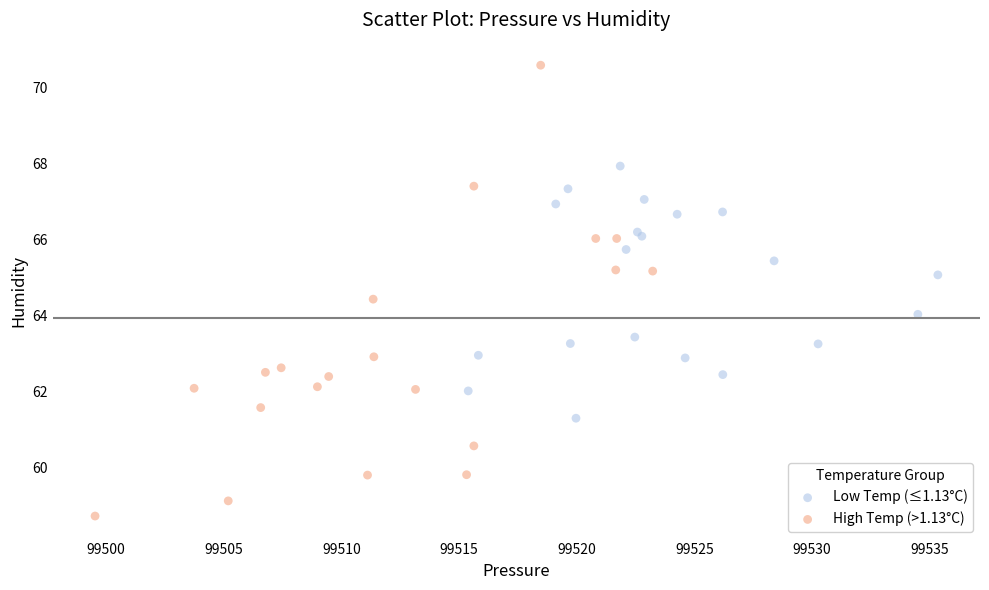

Which series reaches the maximum Y coordinate?

High Temp (>1.13°C)